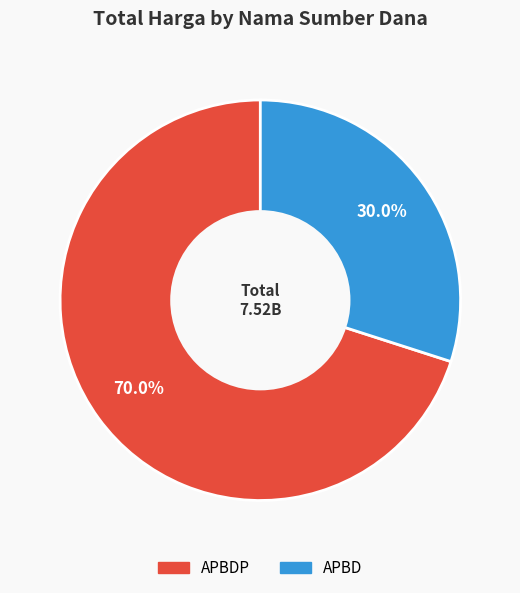

Is there a majority slice in this chart?

Yes